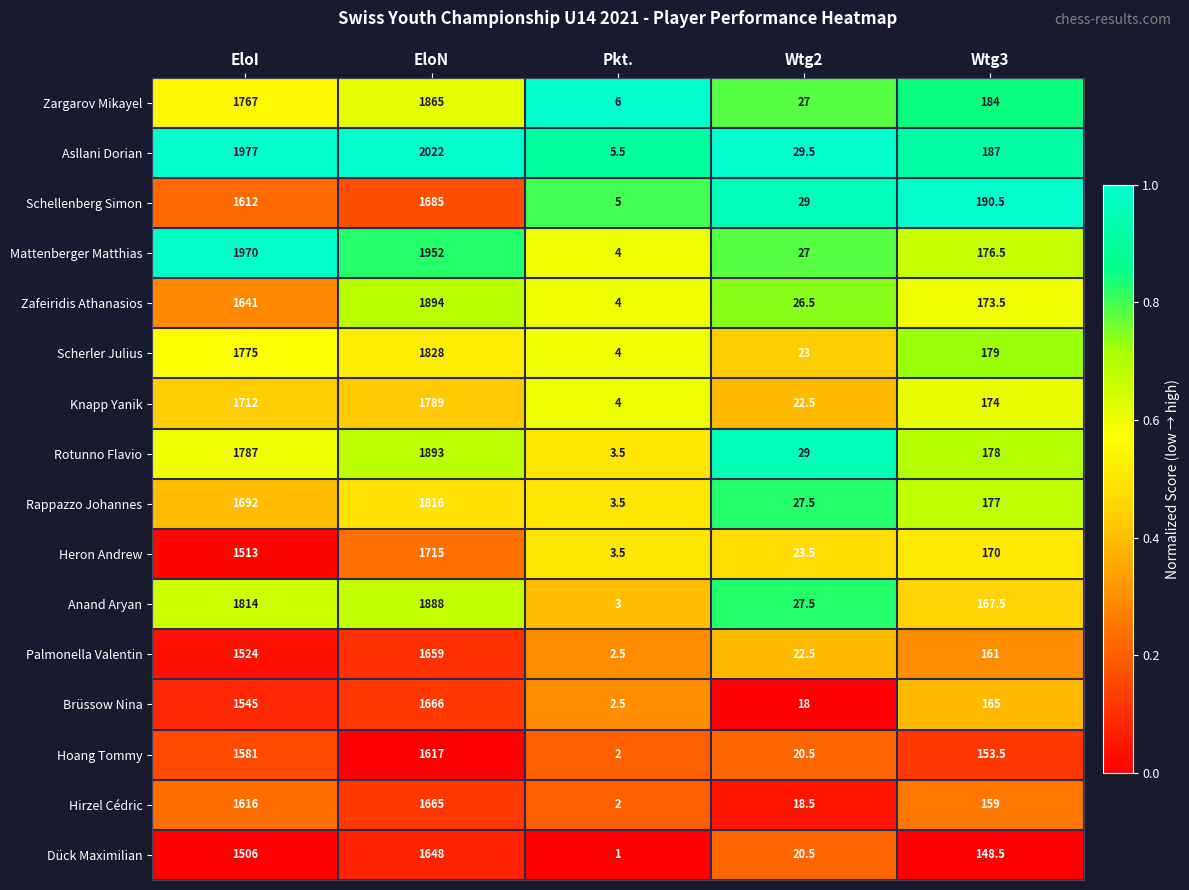

At which label is Schellenberg Simon closest to 845?

Wtg3